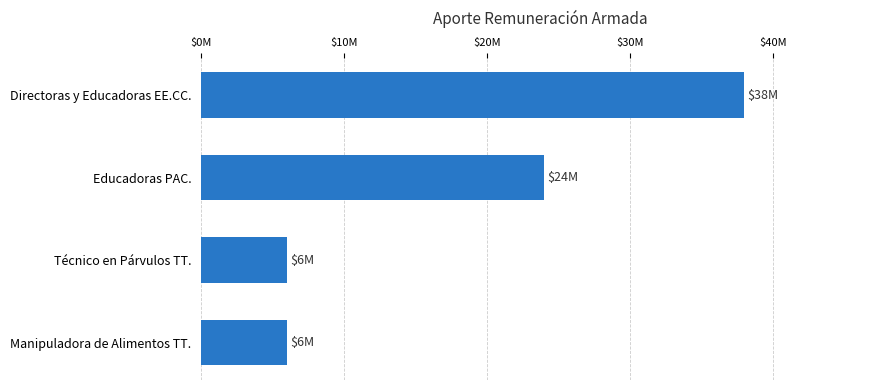

Are the bars horizontal?

Yes